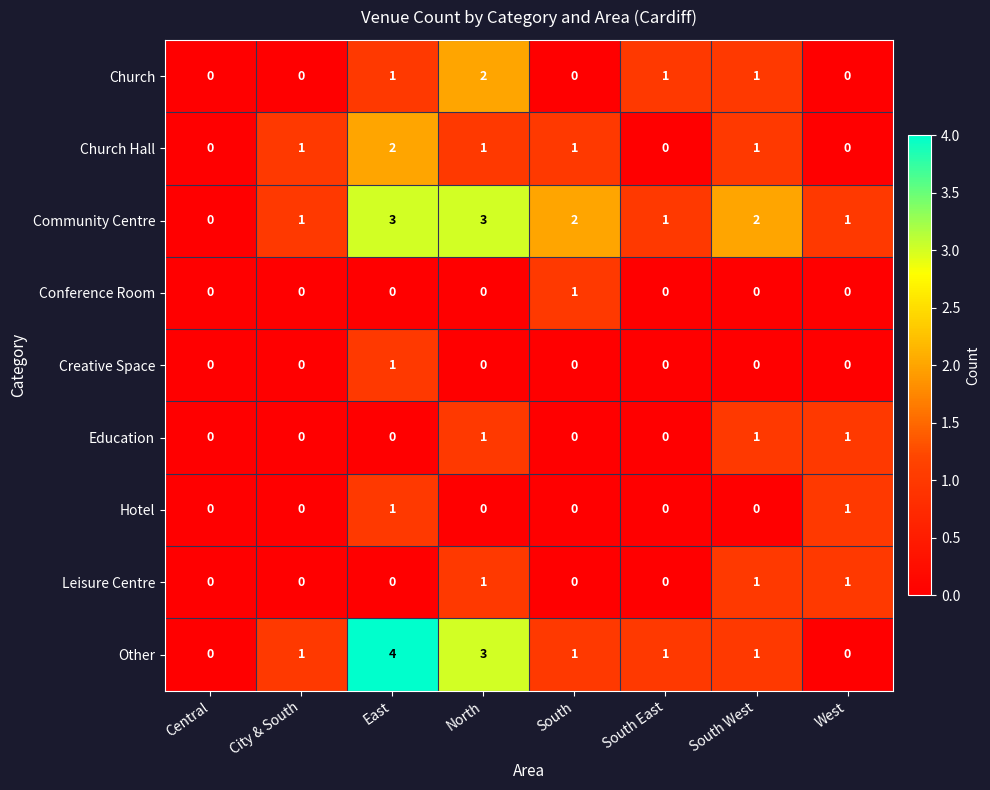

What is the difference between the second highest and minimum values in the Community Centre series?

3